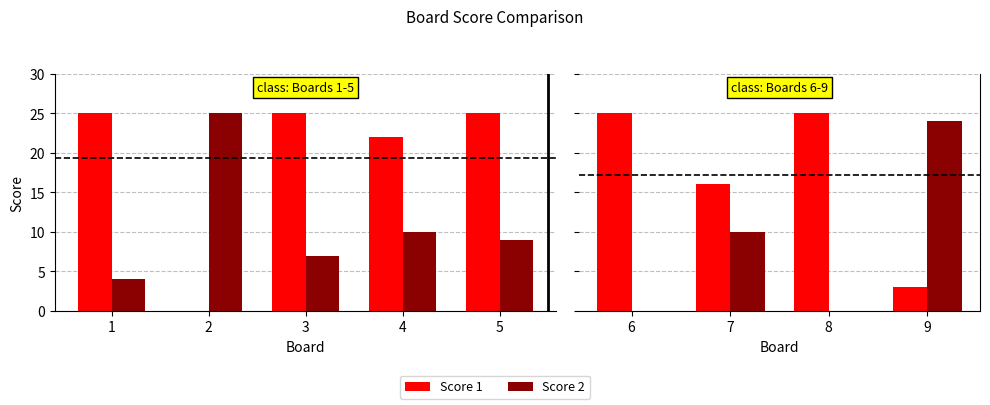

Does the chart contain stacked bars?

No